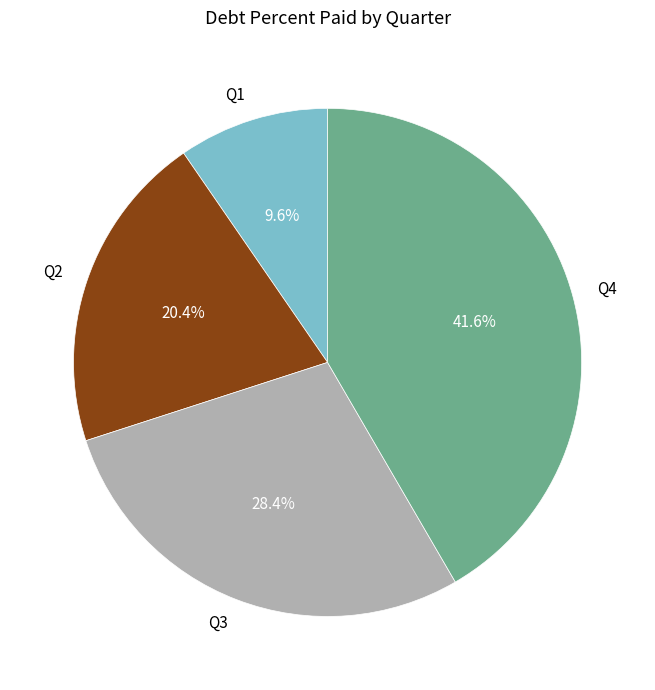

To the nearest percent, what is the difference between the Q2 and Q3 slice percentages?

8%